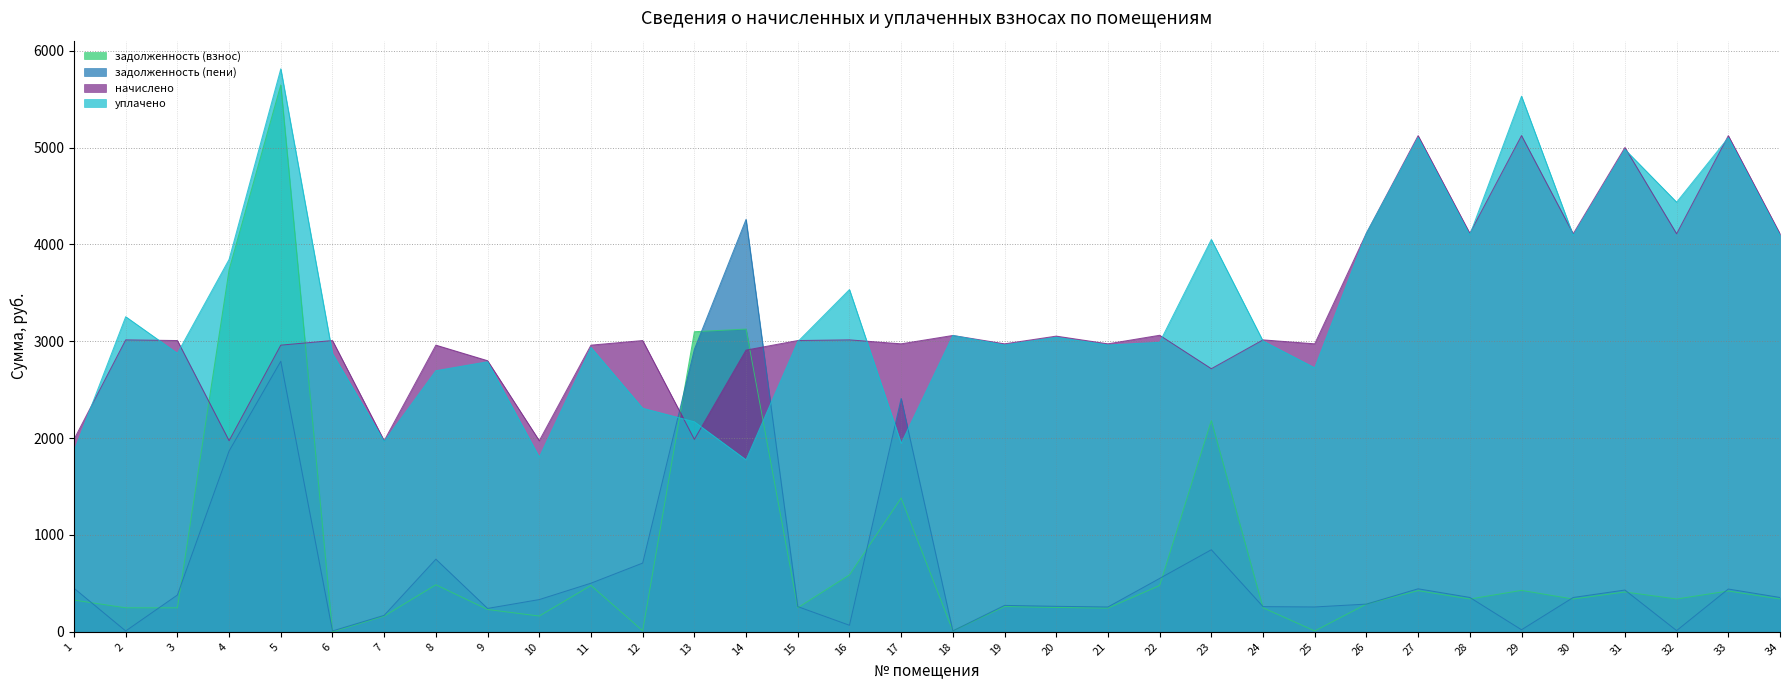

Which category has the highest value in the задолженность (пени) series?

14